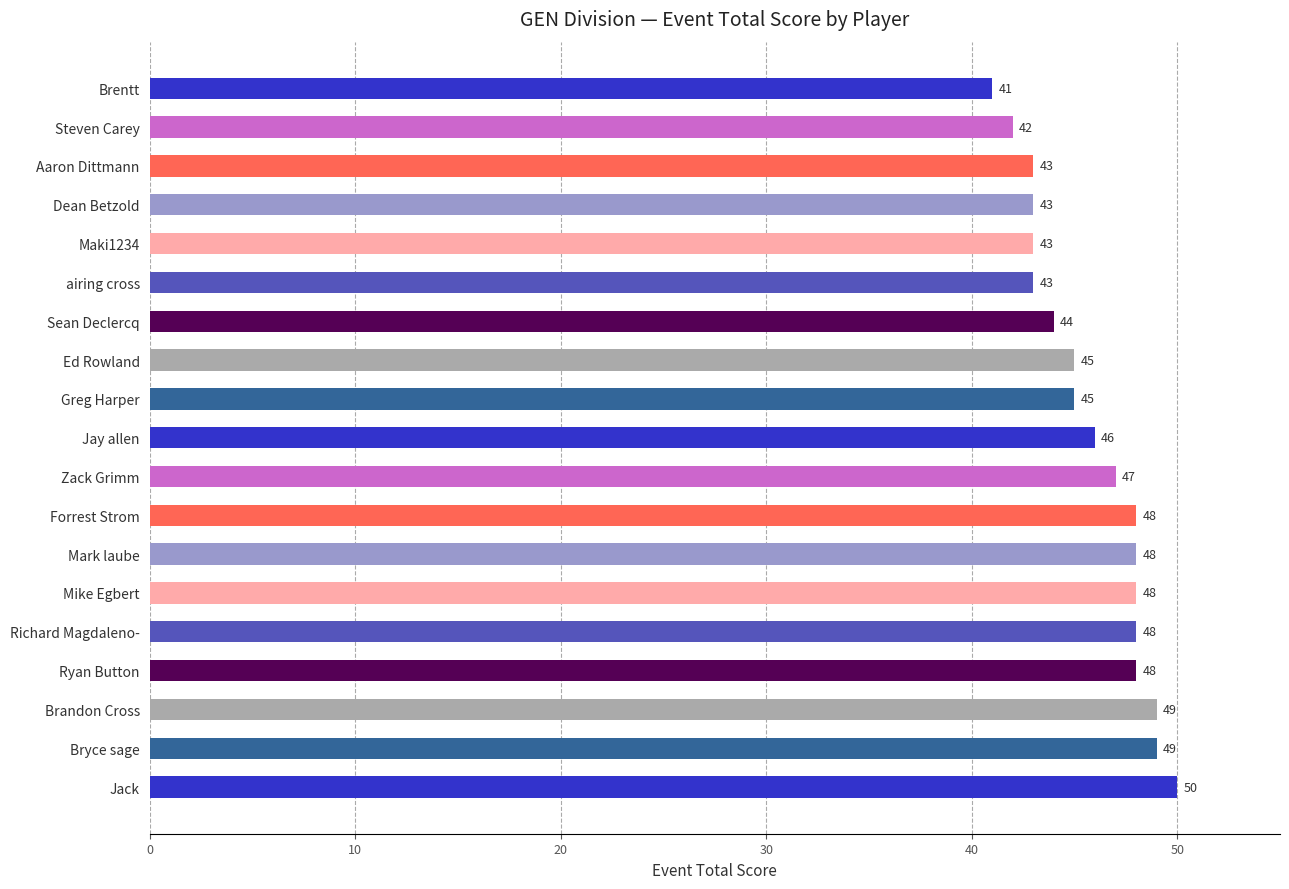

What is the average value?

46